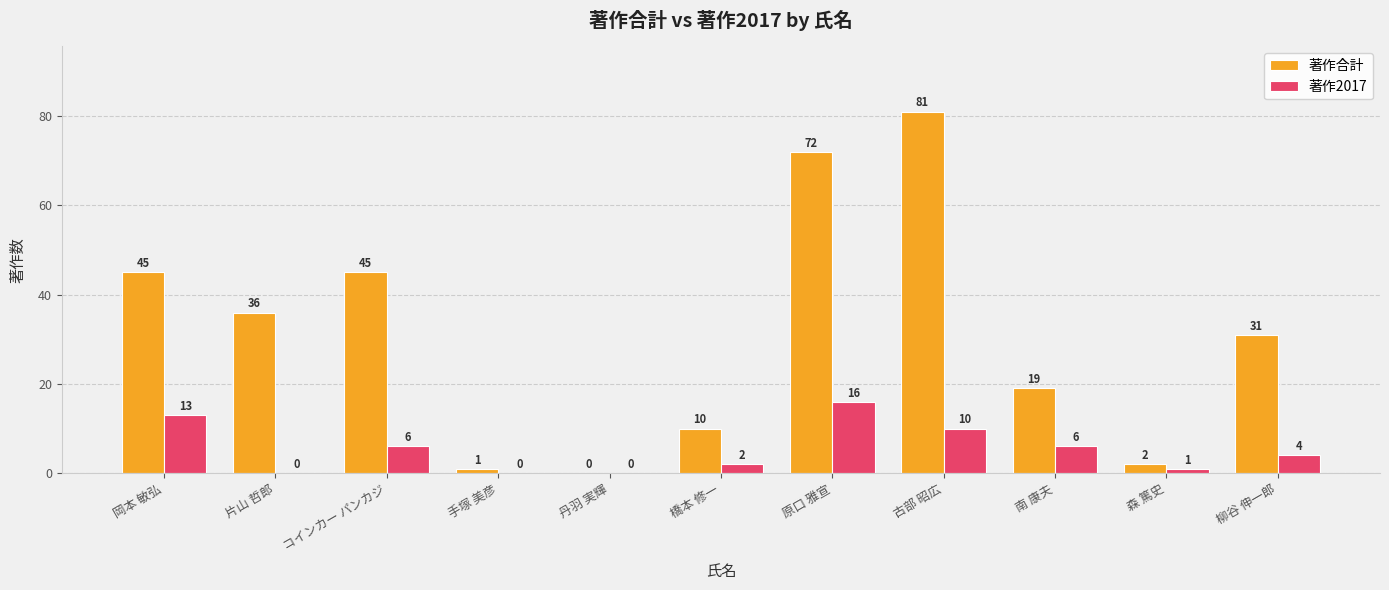

Is it true that 著作2017 equals 10 at 古部 昭広?

True